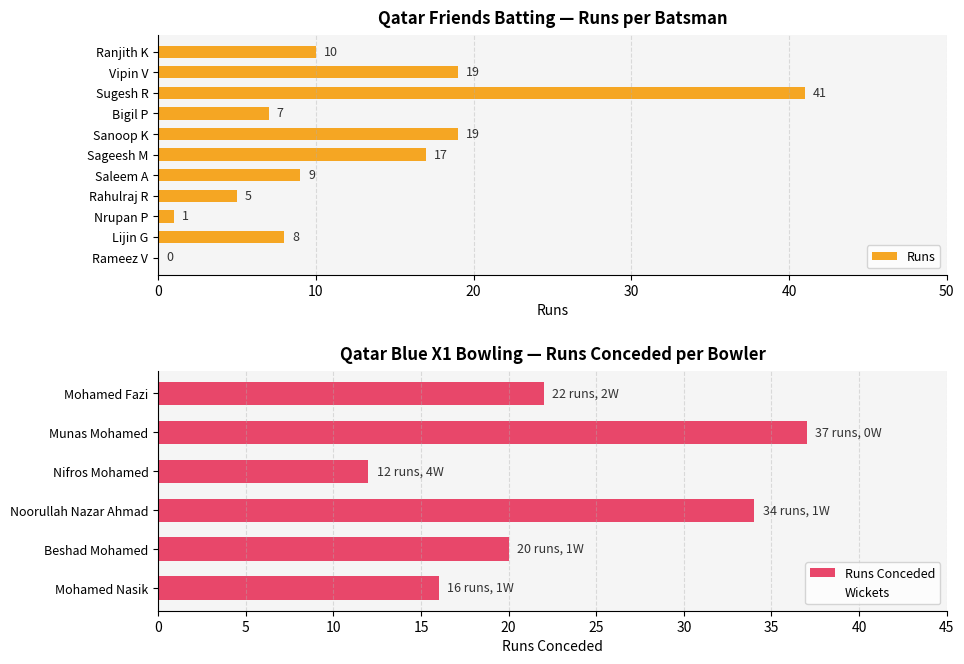

Read the Runs value at Sugesh R.

41